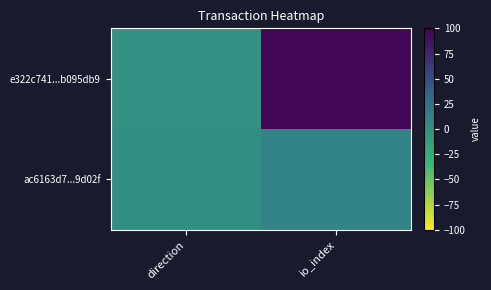

At how many categories does at least one series exceed 69?

1